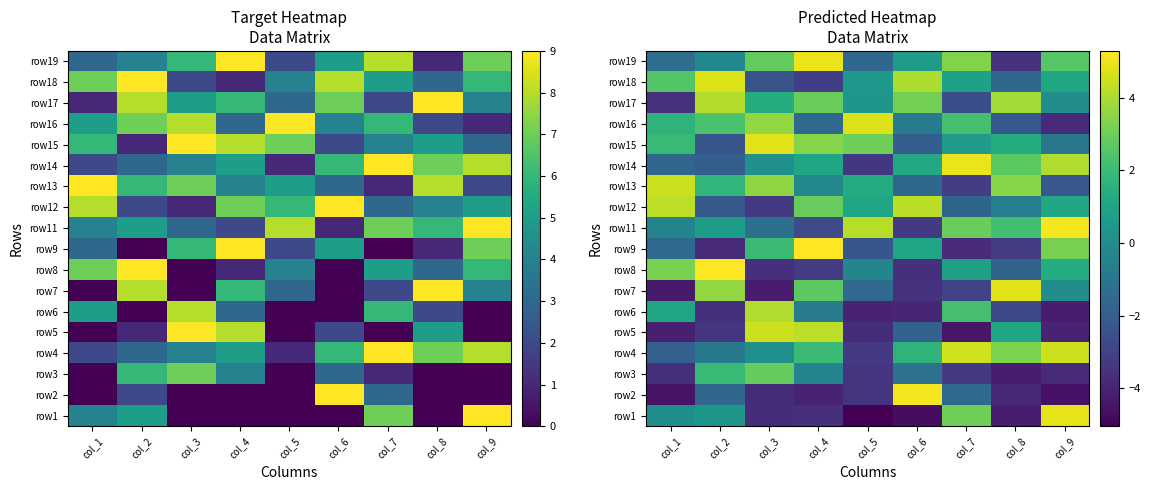

The row1 series shows 3.4 at col_9. True or false?

False